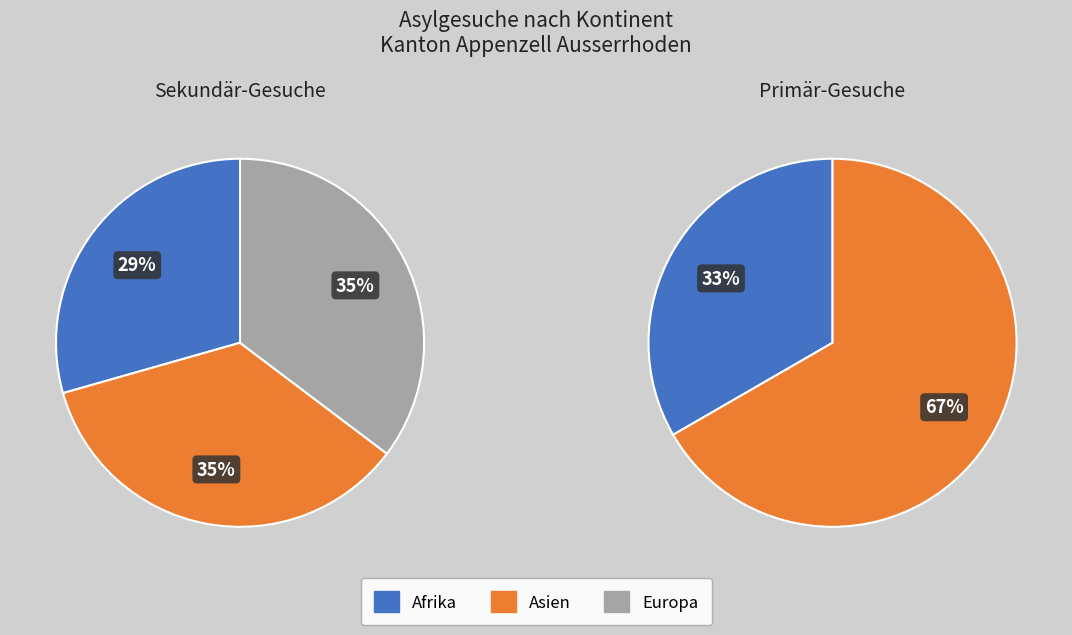

What is the largest slice in the pie chart?

Asien